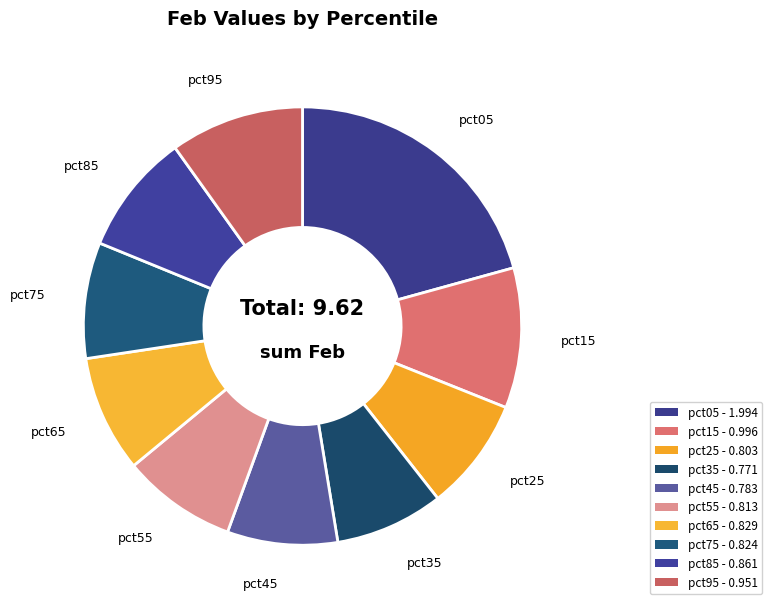

Is it true that pct25 is 1% of the pie?

False